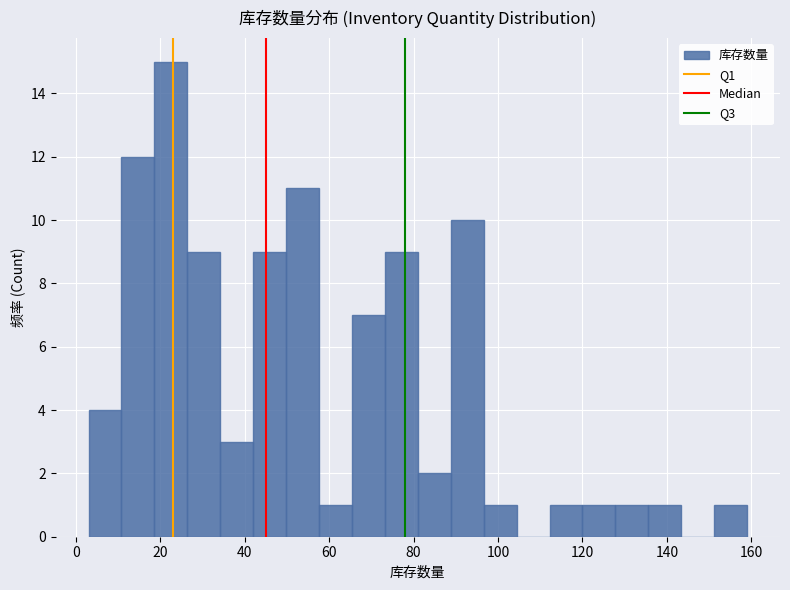

Read against the x-axis, roughly where is the centre of the tallest bar?

22